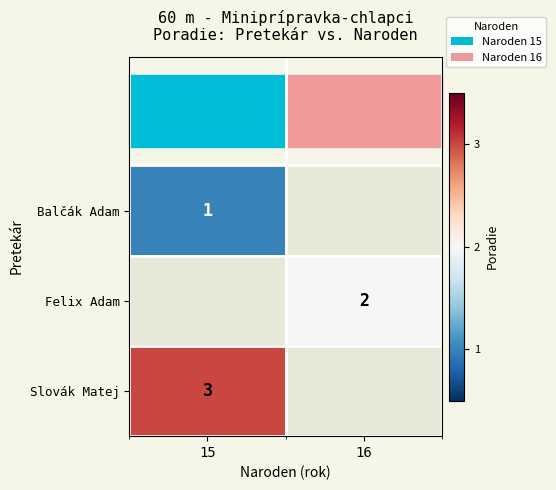

Which label corresponds to the largest value in the chart?

15